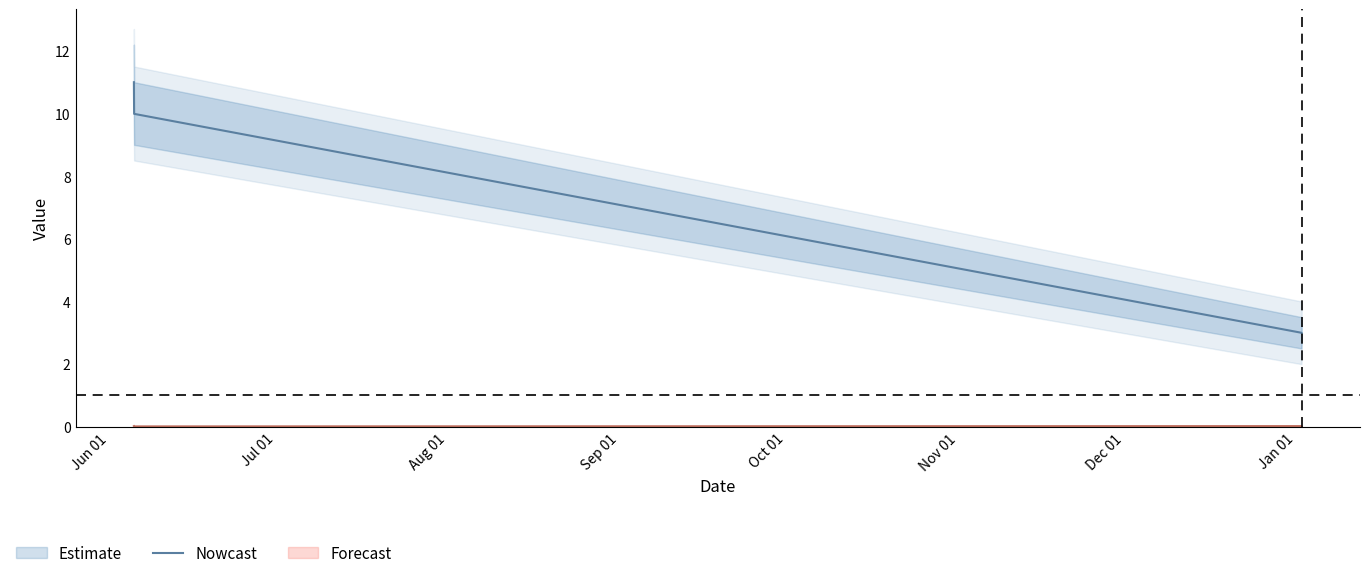

How many lines are shown in the chart?

1